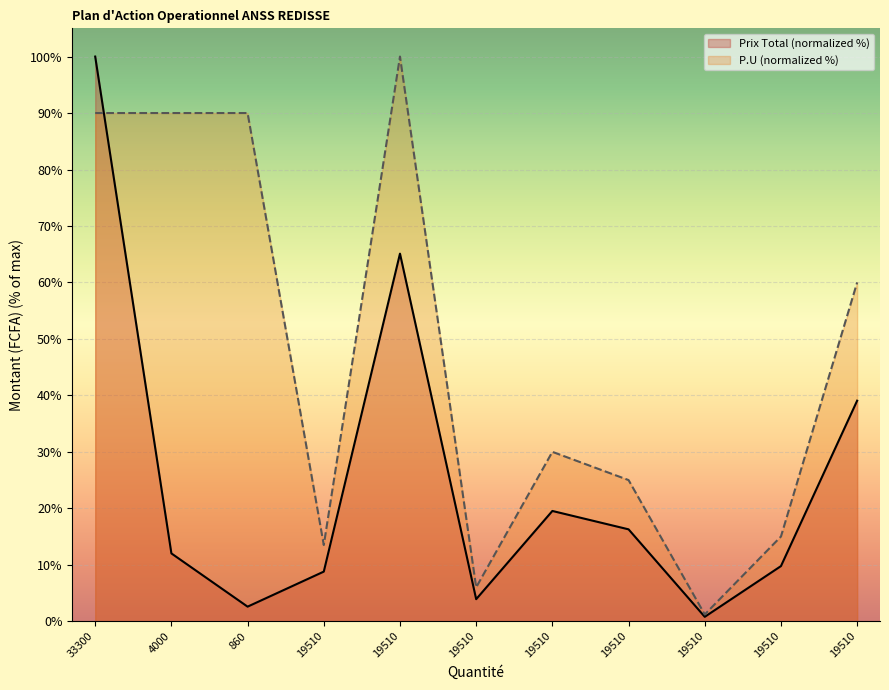

Which series ends up on top after the final intersection of P.U and Prix Total?

P.U